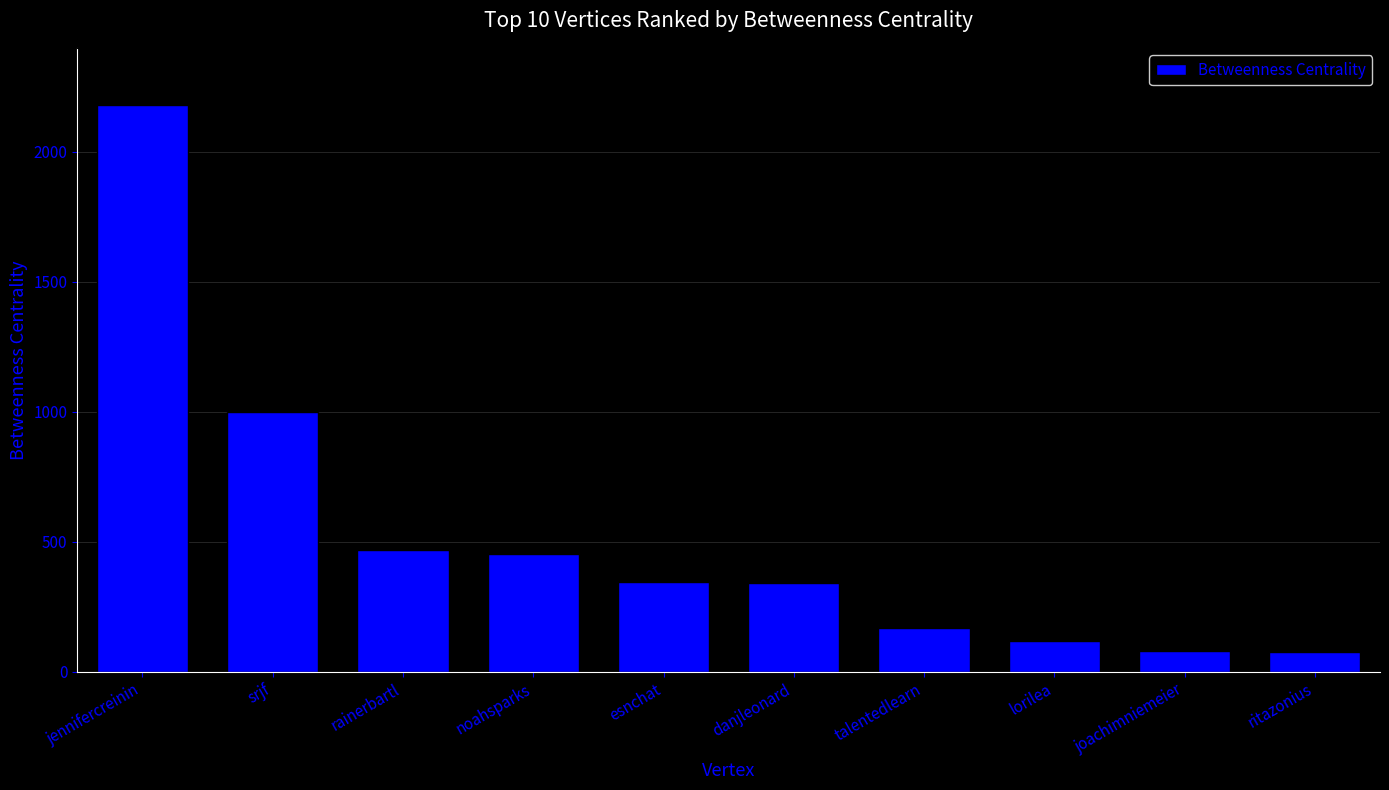

What is the change in value from jennifercreinin to talentedlearn?

-2011.6